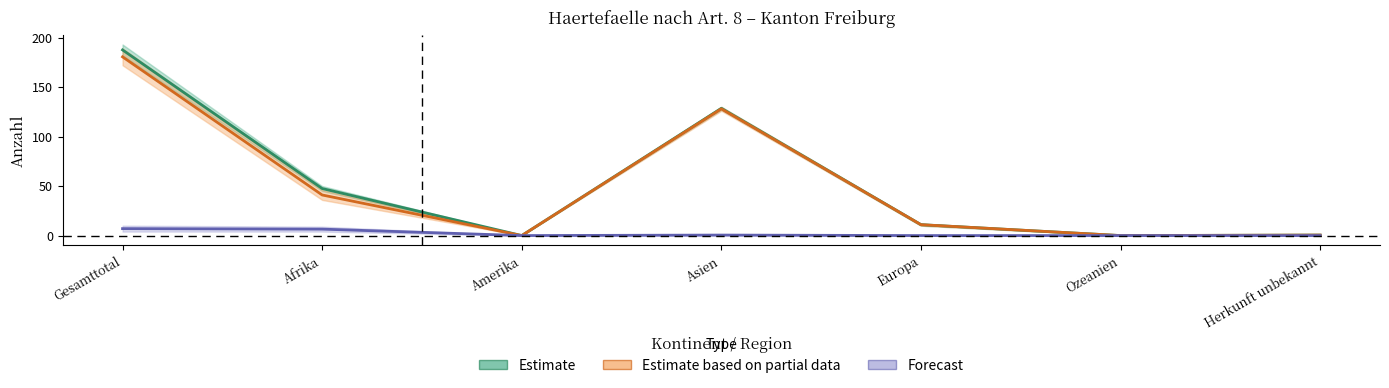

What is the label of the 6th point from the left?

Ozeanien